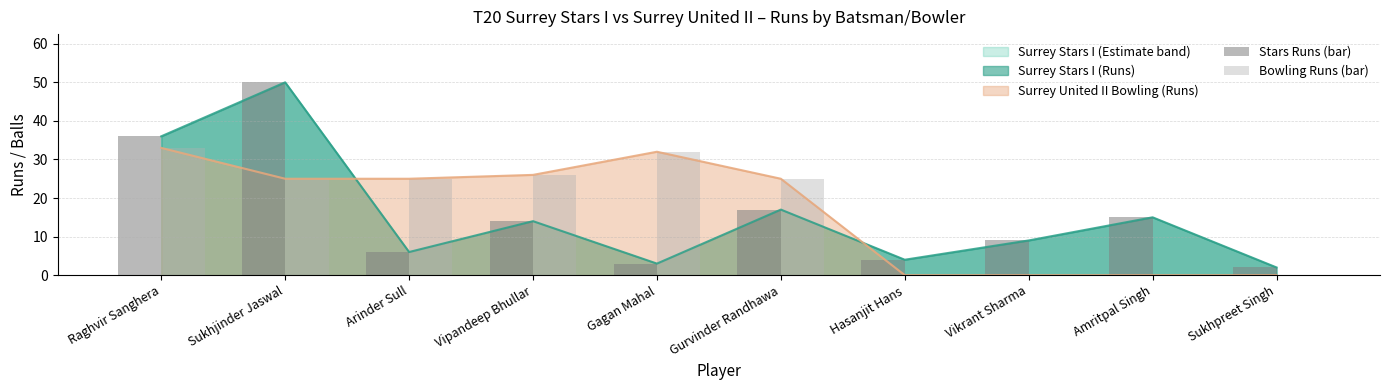

What is the label of the 8th bar from the left?

Vikrant Sharma